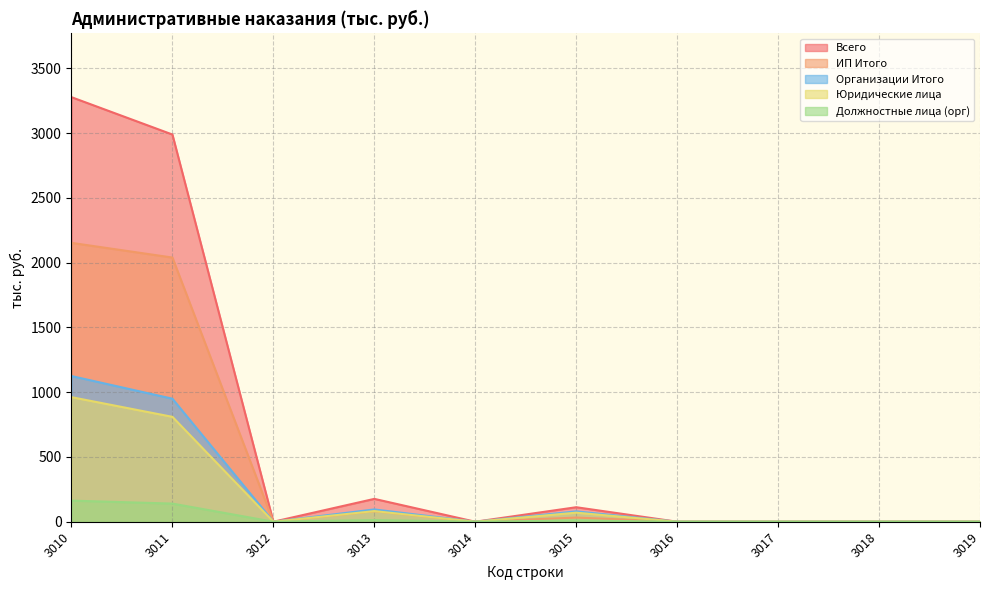

Is it true that Юридические лица equals 0.0 at 3017?

True